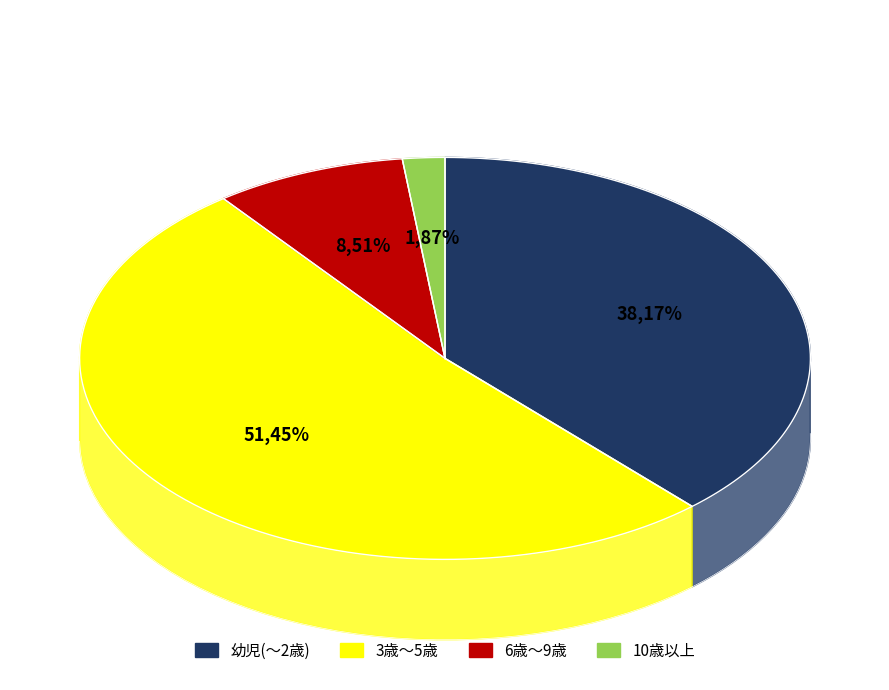

Does 6歳 represent more than half of the total?

No